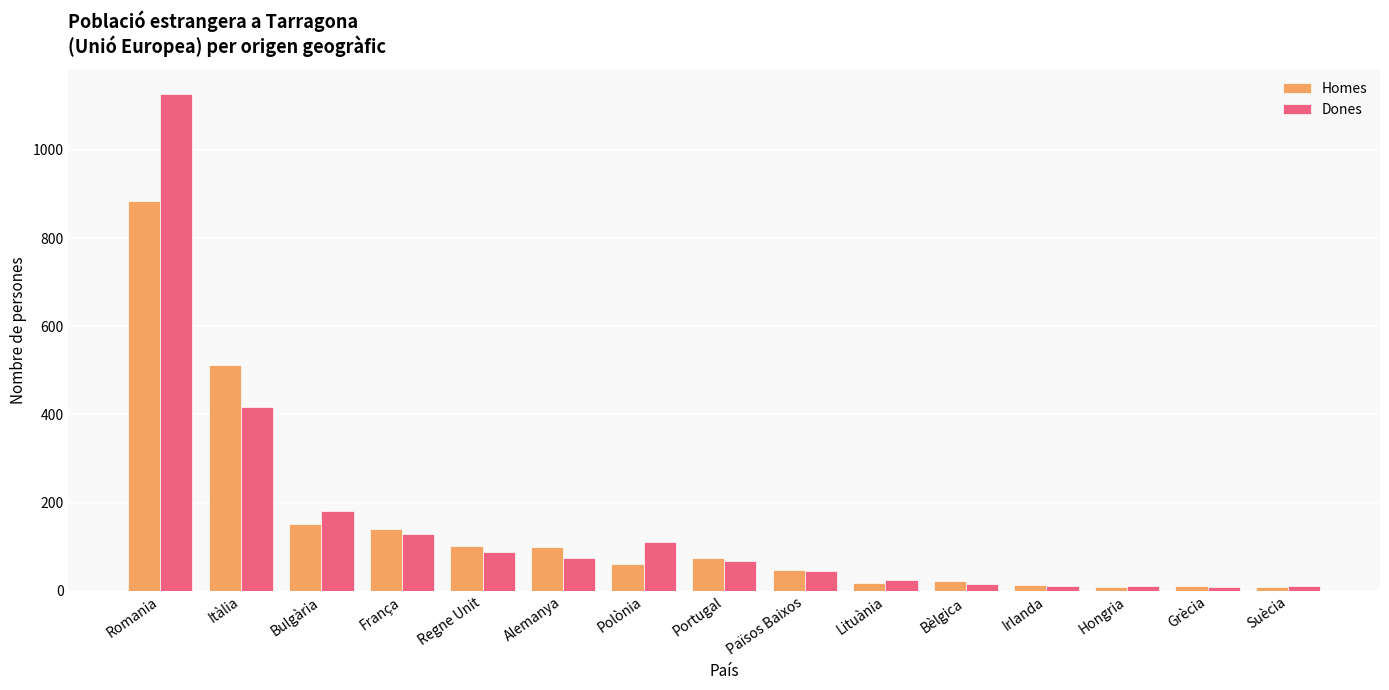

Rank the series by their average value, from lowest to highest.

Homes, Dones